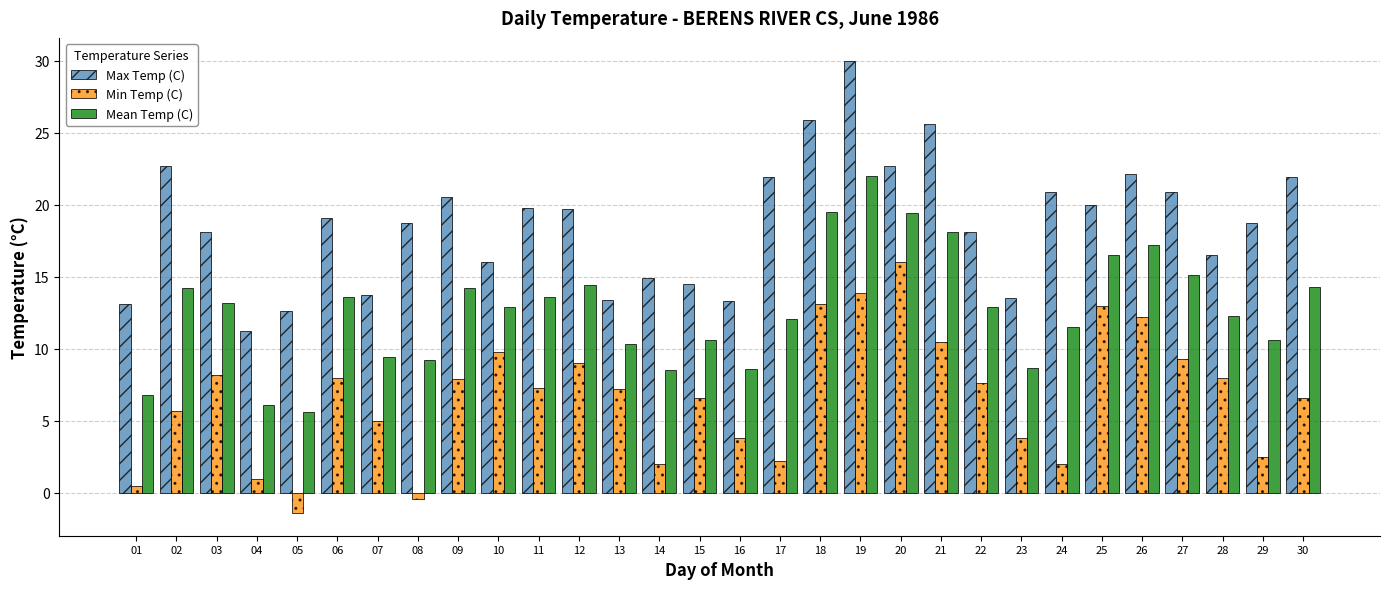

Which category has the highest value in the Max Temp (C) series?

19